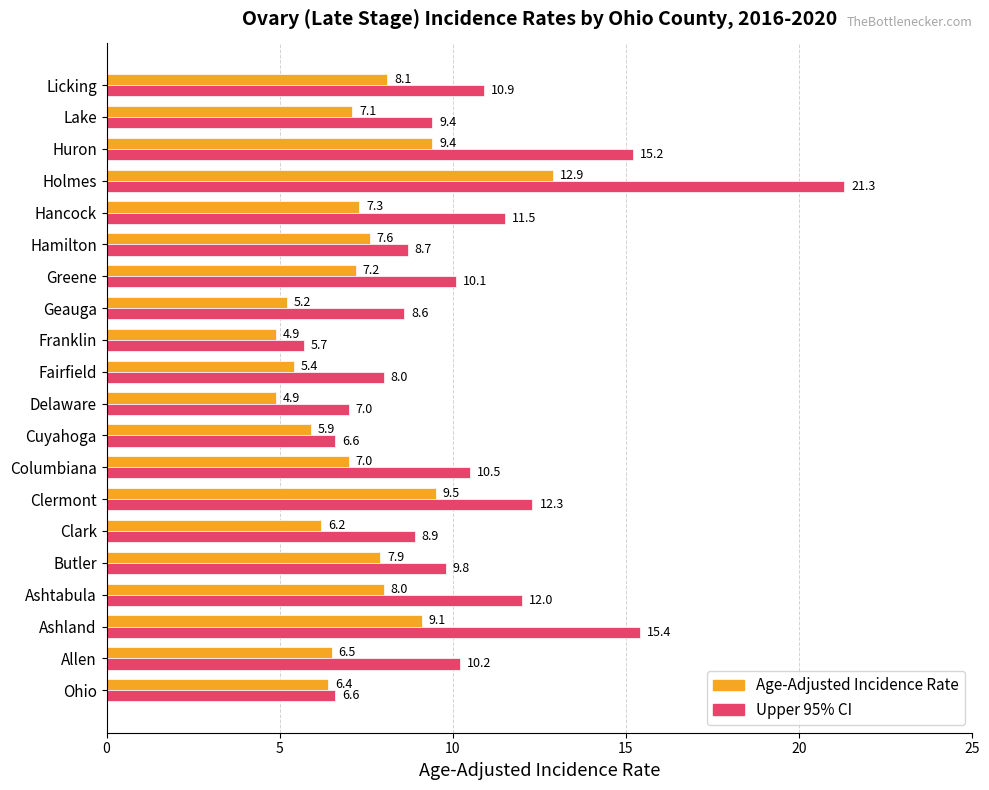

What is the difference between the maximum and minimum values in the Upper 95% CI series?

15.6